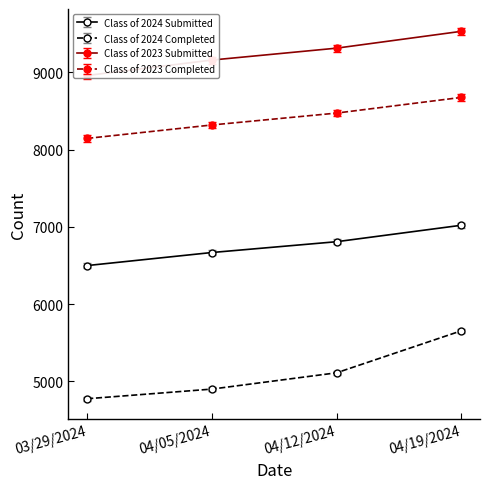

List the labels in order of Class of 2024 Completed value, largest first.

04/19/2024, 04/12/2024, 04/05/2024, 03/29/2024